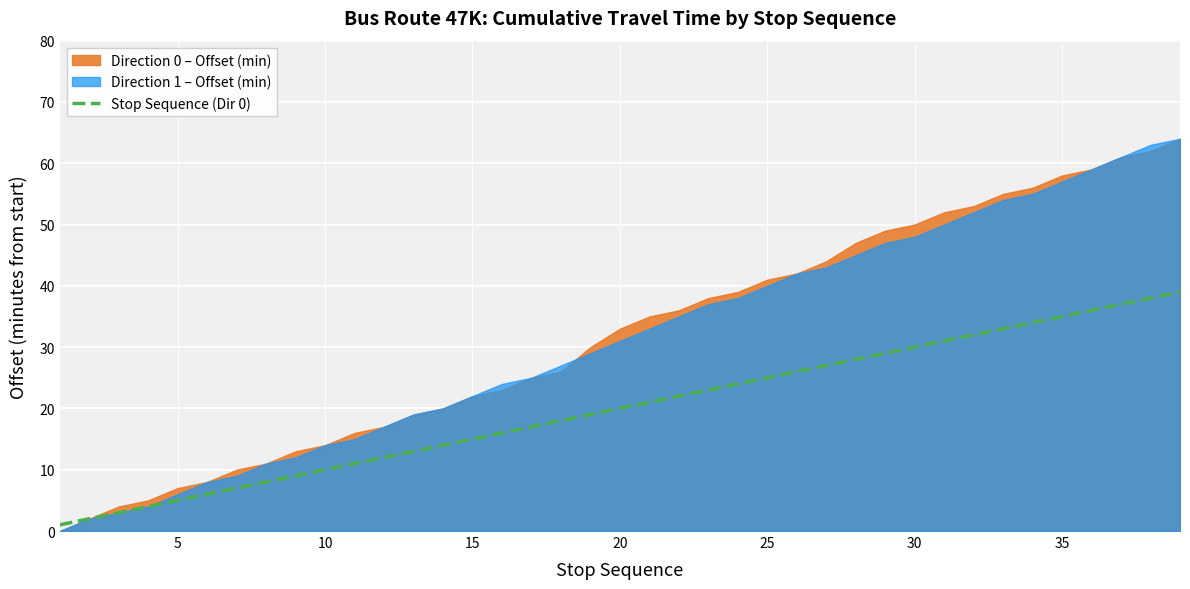

Reading left to right, extract all data points from this chart.

1	2	3	4	5	6	7	8	9	10	11	12	13	14	15	16	17	18	19	20	21	22	23	24	25	26	27	28	29	30	31	32	33	34	35	36	37	38	39